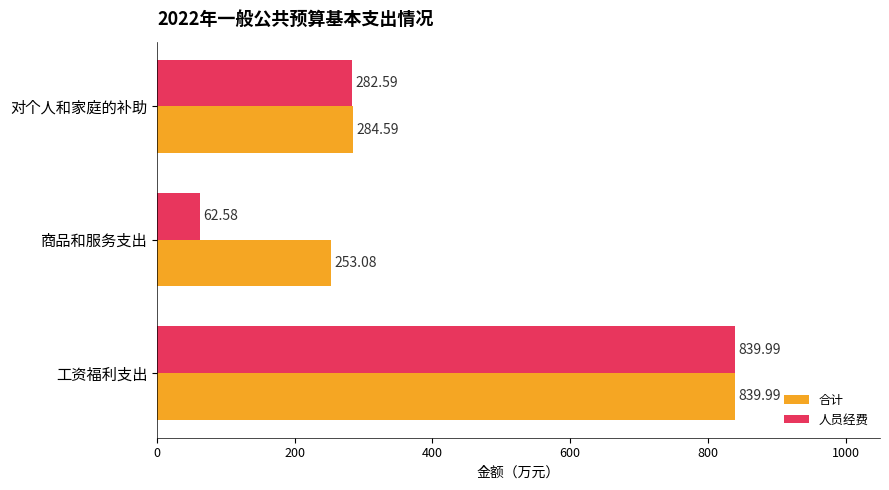

What is the sum of all 人员经费 values?

1185.2